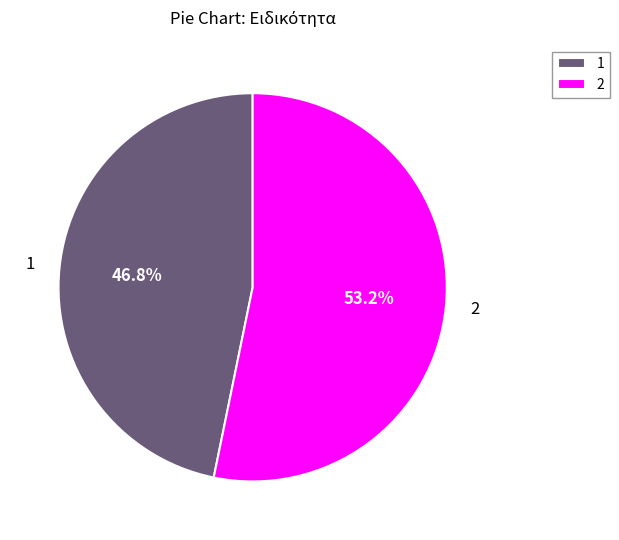

The 2 slice represents 53% of the pie. True or false?

True